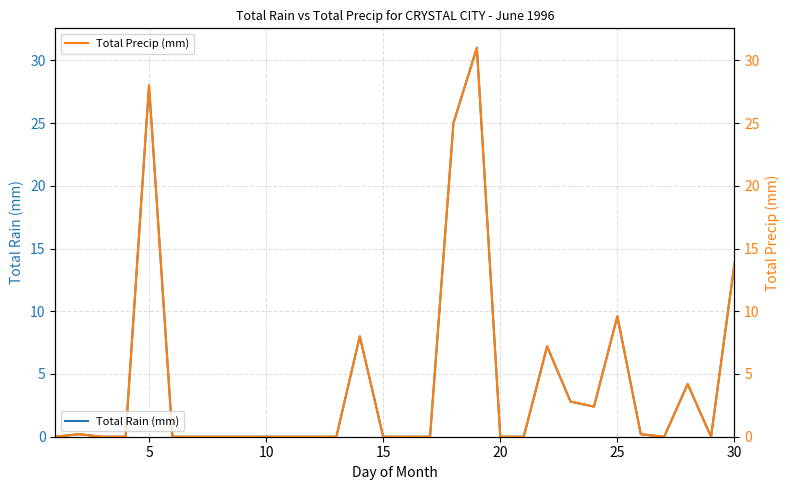

Which series has the largest total across all categories?

Total Rain (mm)